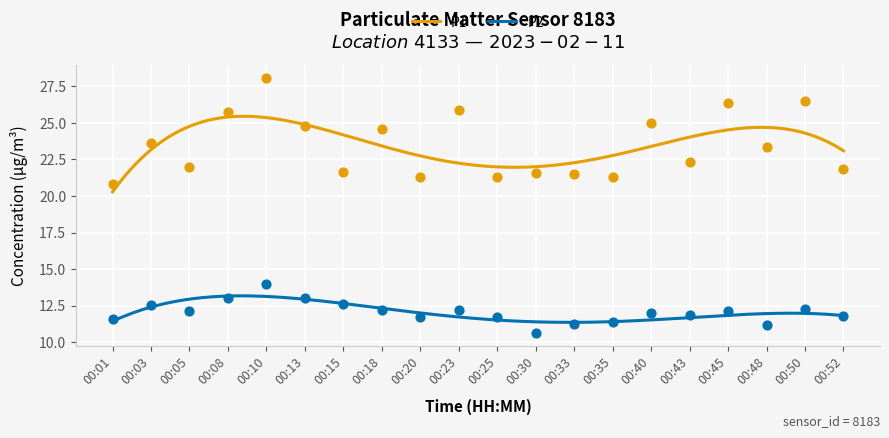

What are all the series names shown in the legend?

P1, P2